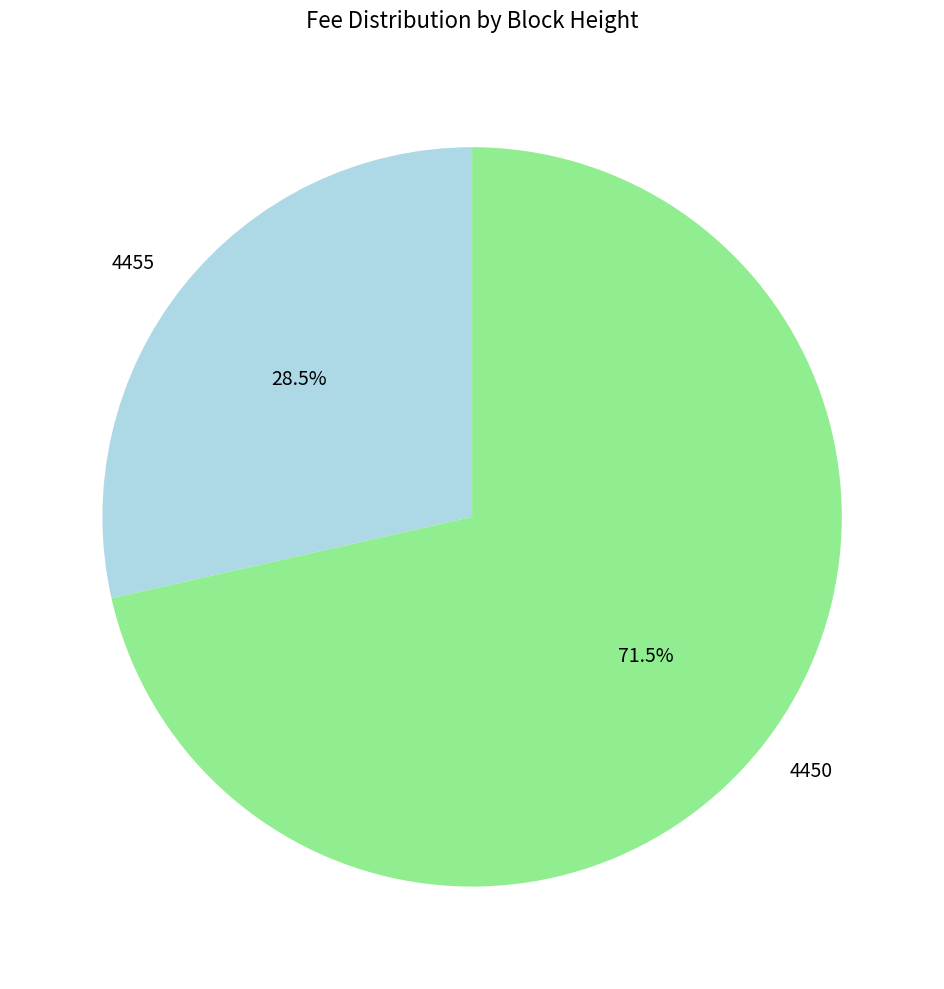

Which slice is the smallest?

4455